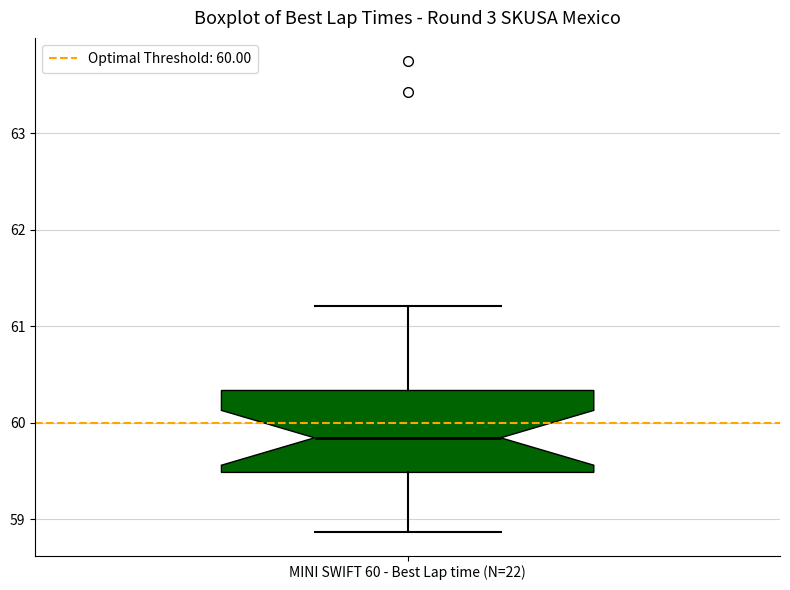

Read this box plot against the y-axis: the position of the median line, the range covered by the box, and the ends of both whiskers. The values are not printed on the chart, so give them approximately, as read against the axis.

median 59.8, box 59.5 to 60.3, whiskers 58.9 to 61.2